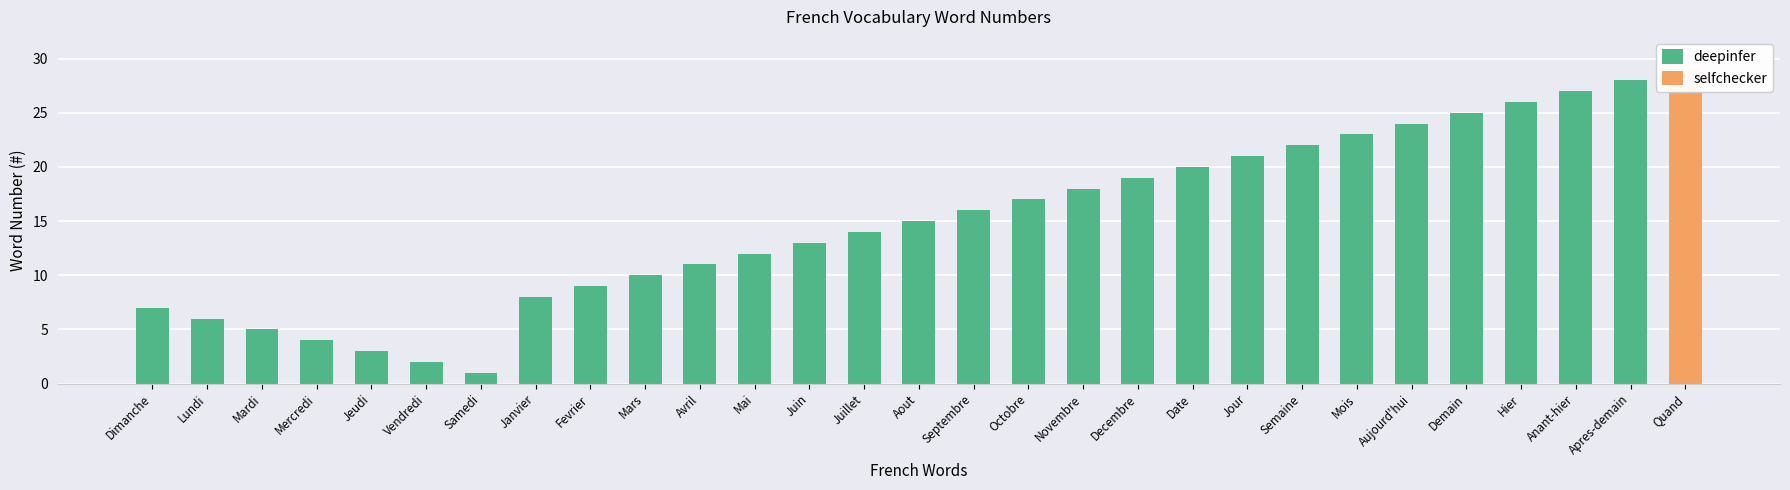

Approximately how many times larger is the value at Aujourd'hui compared to Aout?

1.6